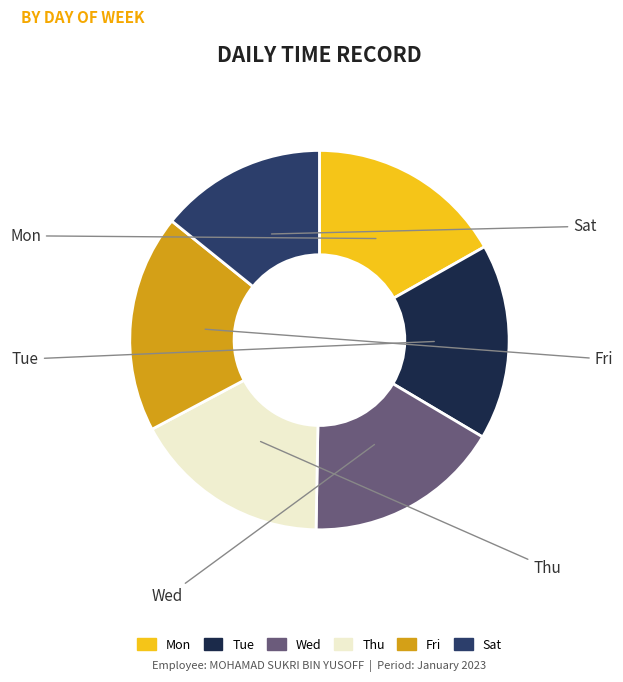

How many slices are in this pie chart?

6